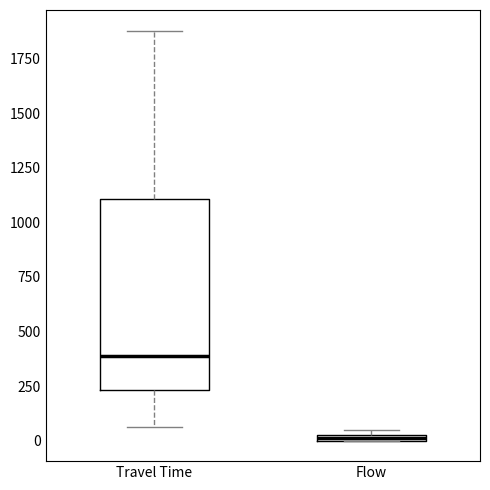

Which box is the tallest, from its lower edge to its upper edge?

Travel Time